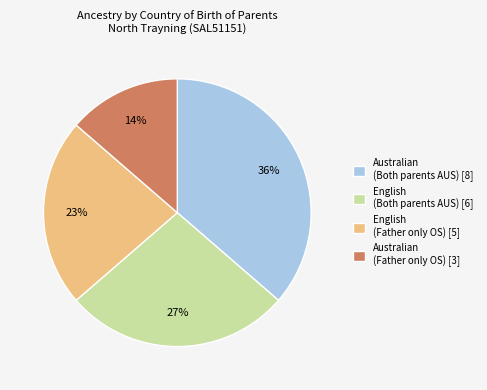

Do English (Father only OS) [5] and Australian (Father only OS) [3] together represent more than half of the pie?

No